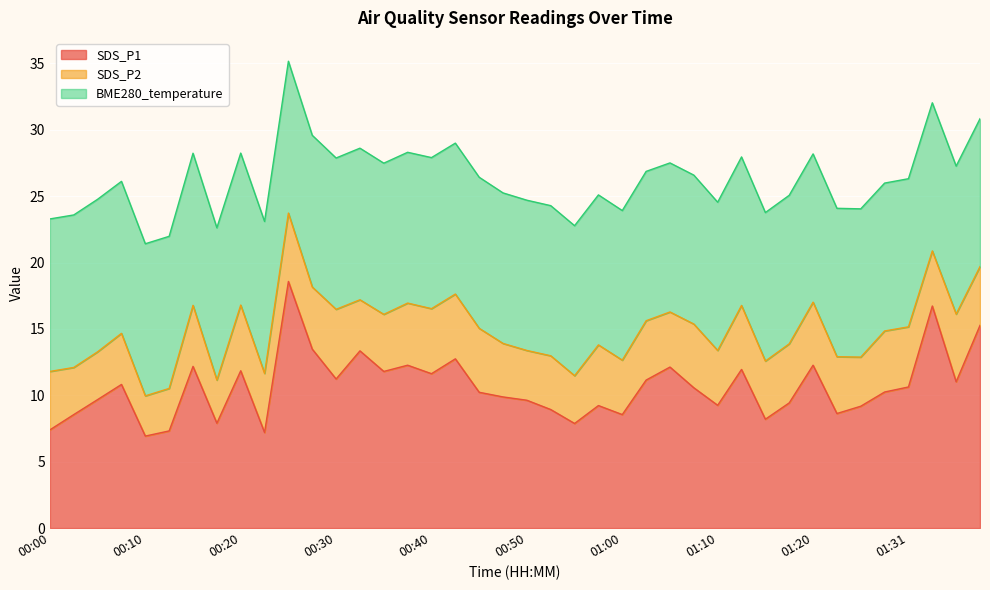

The value of SDS_P2 at 00:22 is 2.3. True or false?

False